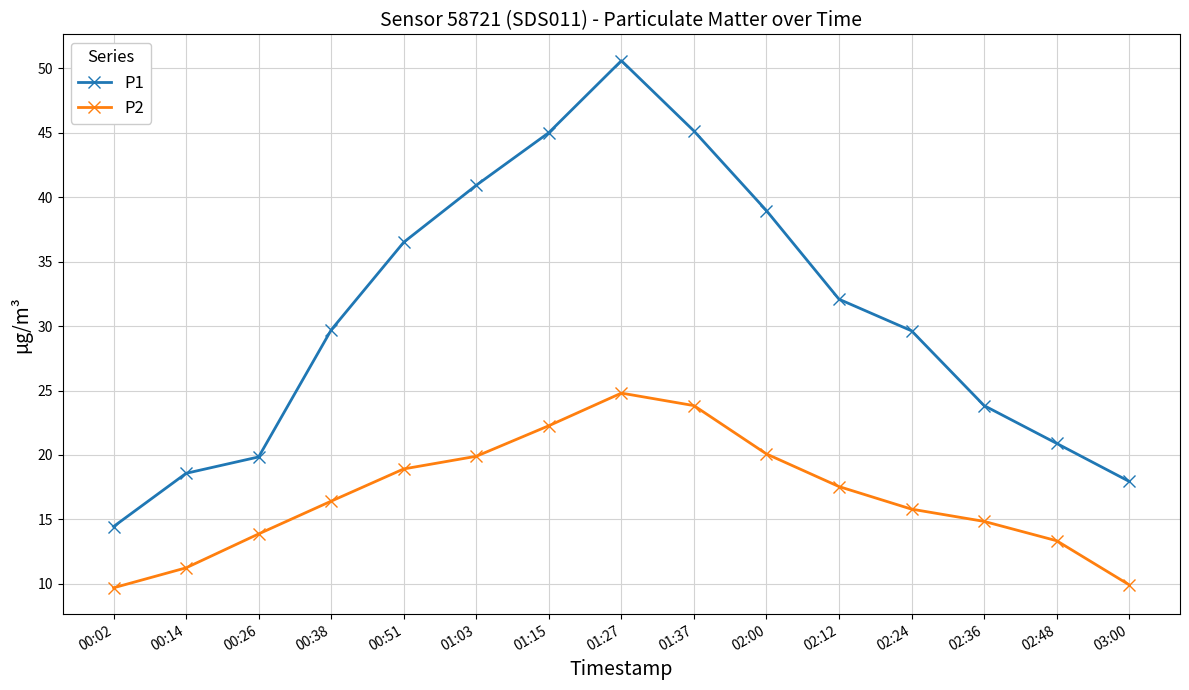

What is the difference between the maximum and minimum values in the P1 series?

36.1